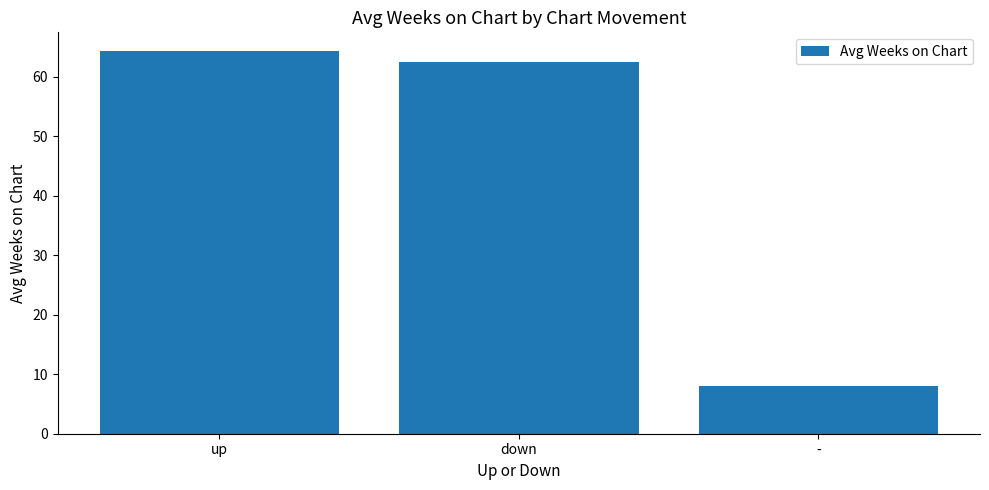

At which category does the chart reach its peak across all series?

up